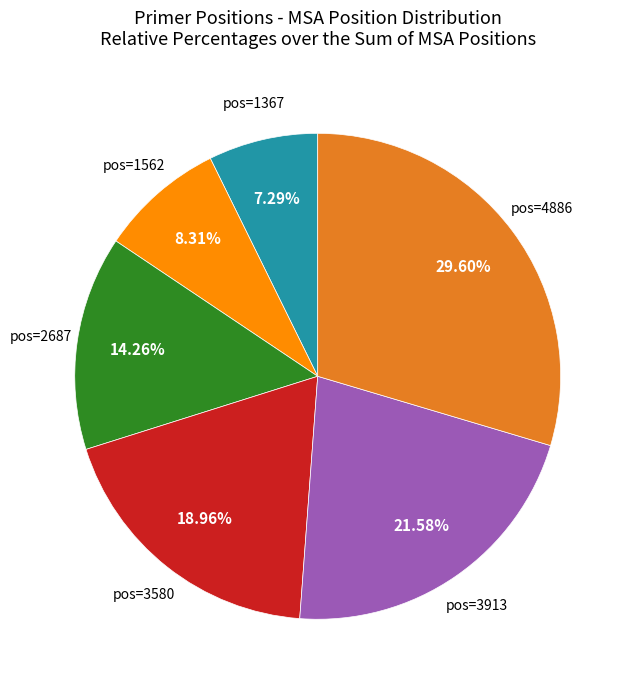

Combined, do pos=1562 and pos=1367 account for over 50%?

No